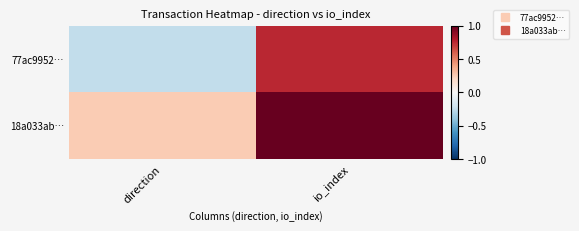

Reading right to left, what are all the values shown in this chart?

77ac9952…: io_index=0.8	direction=-0.2
18a033ab…: io_index=1.0	direction=0.2